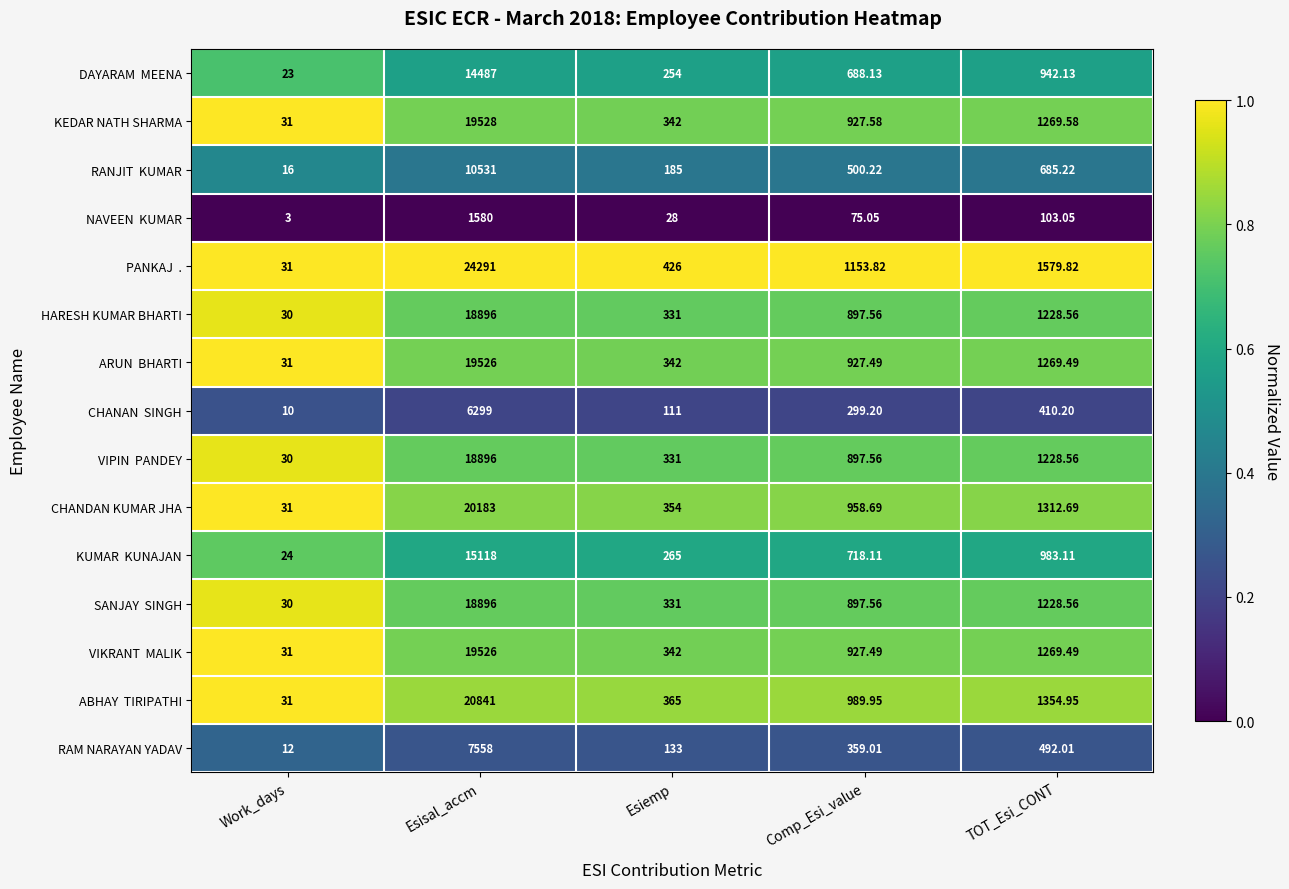

At which category is the sum across all series the highest?

Esisal_accm